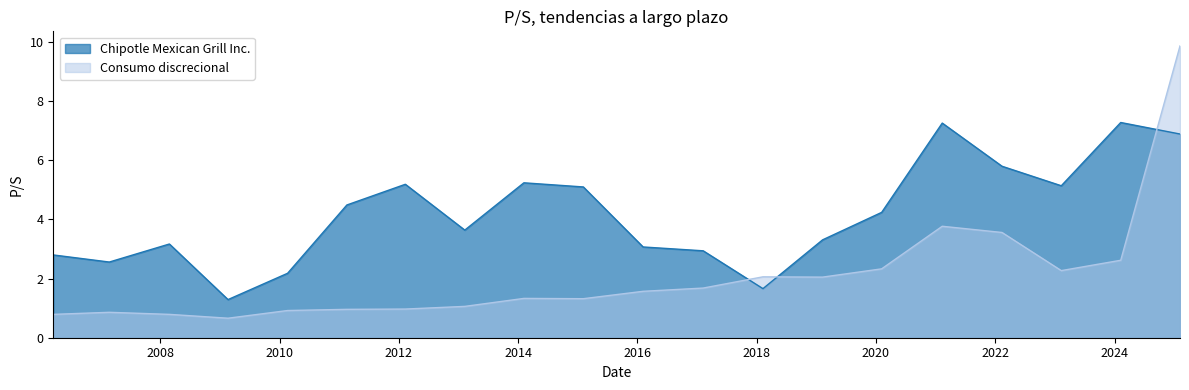

What position from the right is 2007-02-23?

19